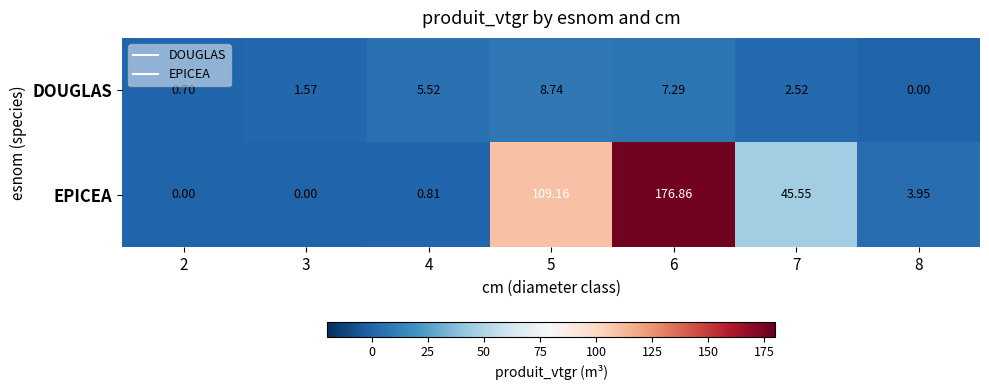

Which series has the largest total across all categories?

EPICEA